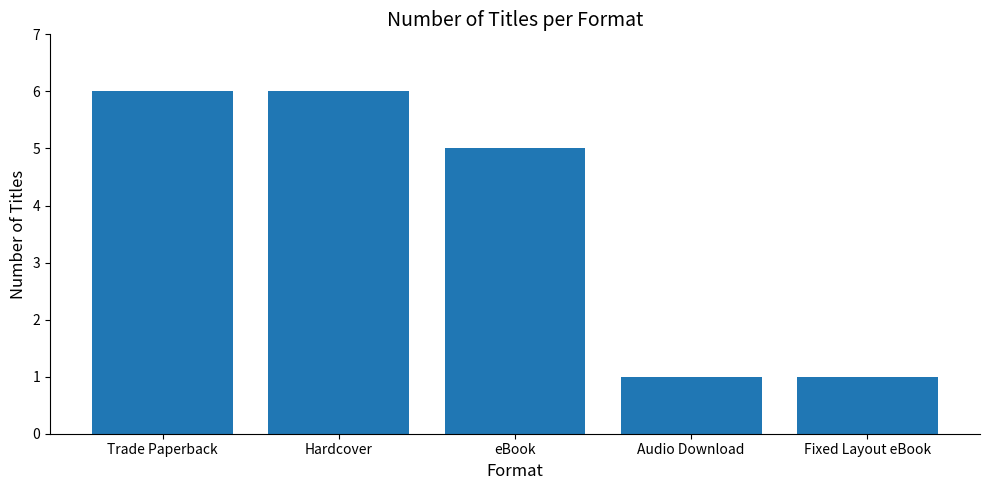

How many values are below 5?

2